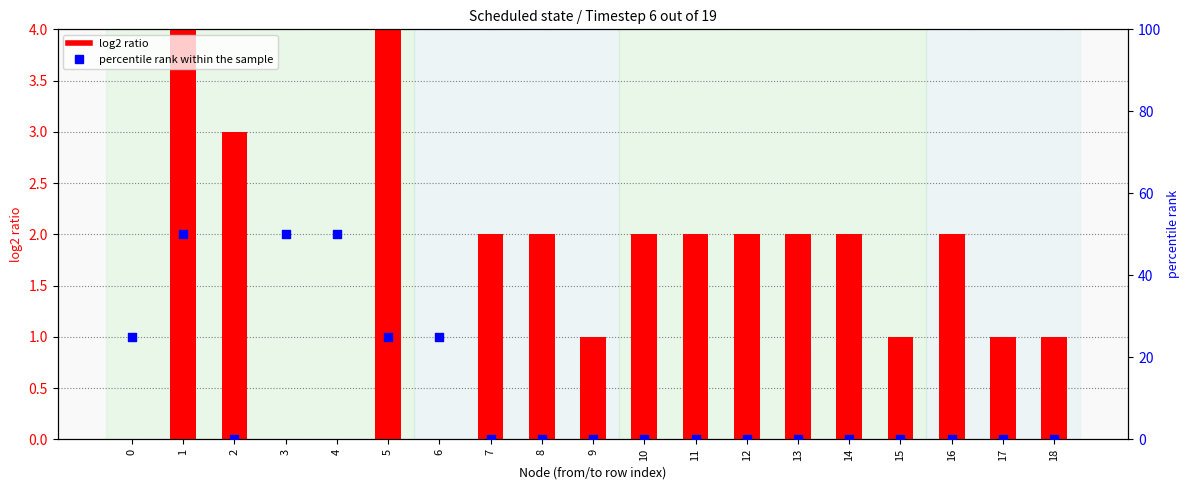

Which series has the largest Y range (max minus min)?

percentile rank within the sample